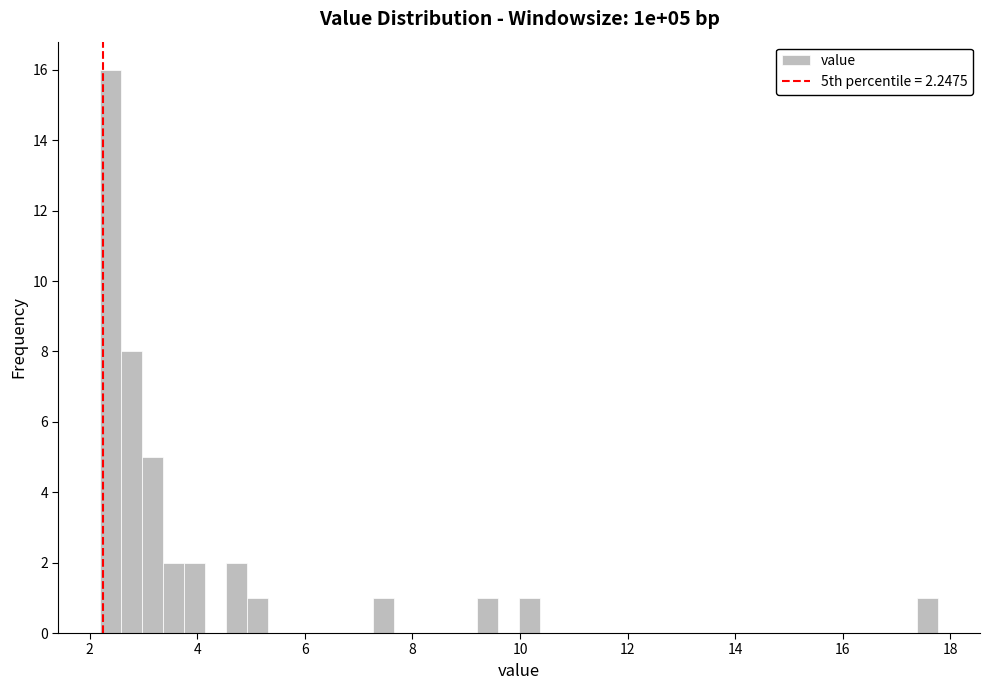

Around what value on the x-axis is the tallest bar? Give the approximate position of its centre, as read against the axis.

2.4